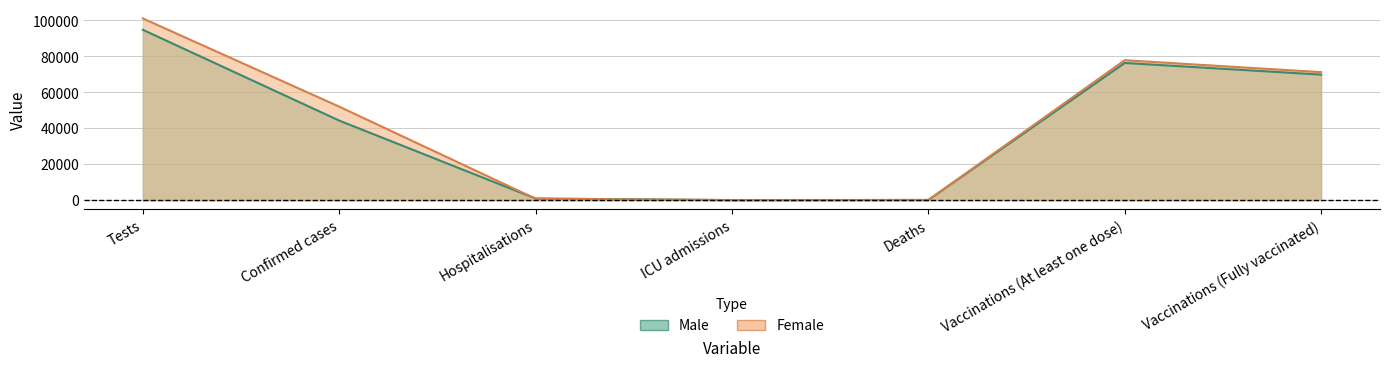

What is the average value of the Female series?

43336.9